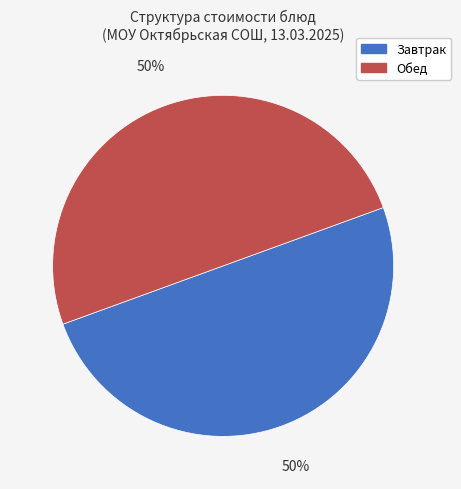

How many slices are in this pie chart?

2